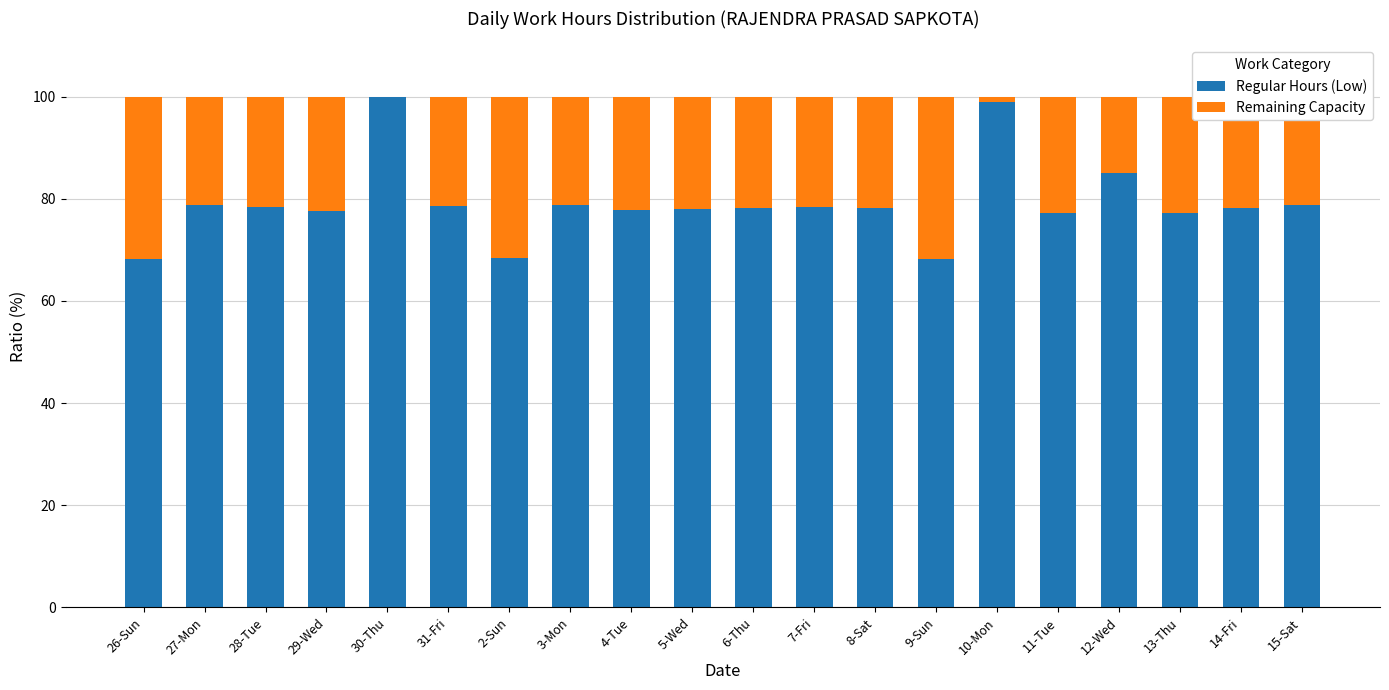

True or false: Regular Hours (Low) has a value of 141.5 at 27-Mon.

False